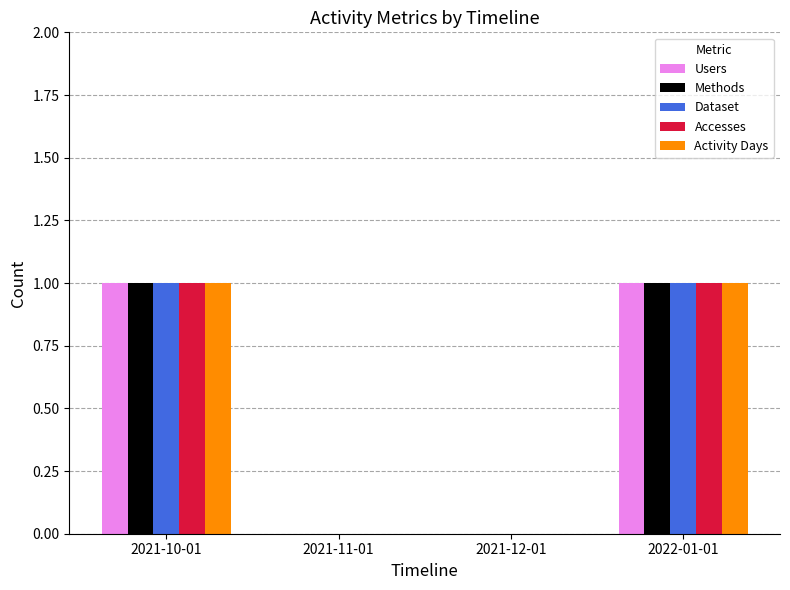

True or false: Users has a value of 0 at 2021-11-01.

True